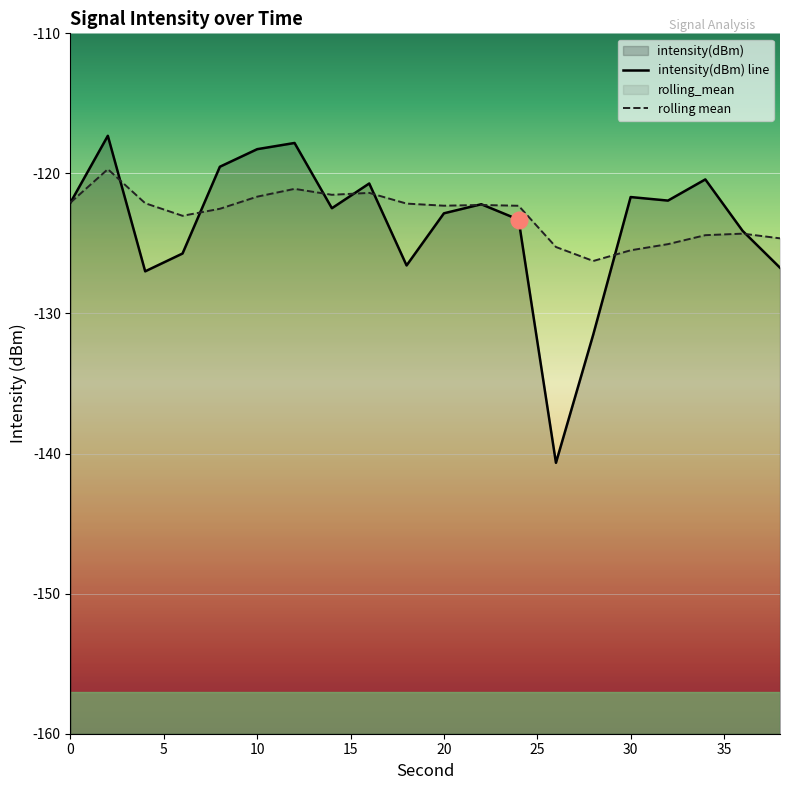

How many lines are shown in the chart?

2